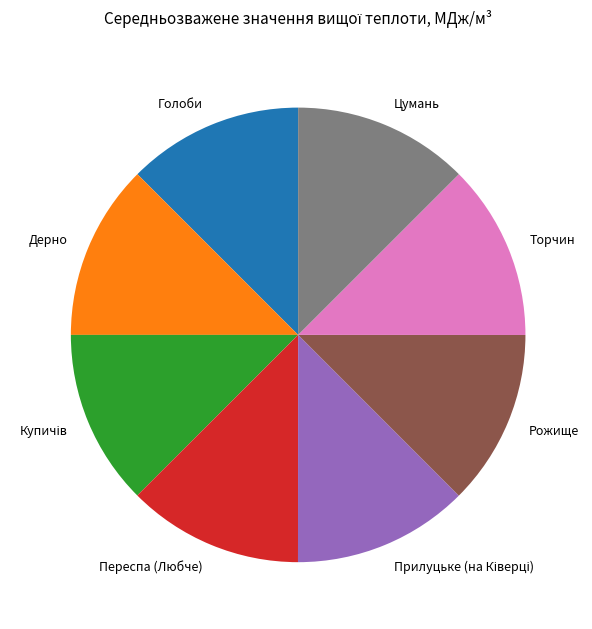

Does Рожище account for over 50% of the chart?

No